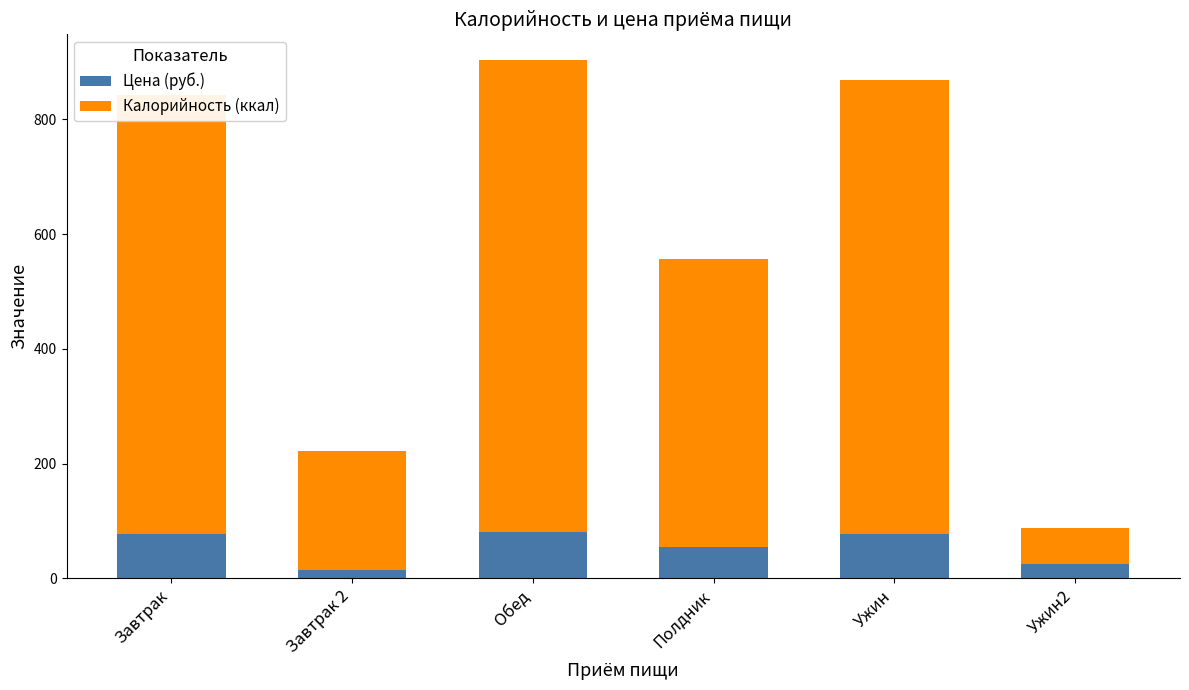

What is the total value across all series at Обед?

903.1